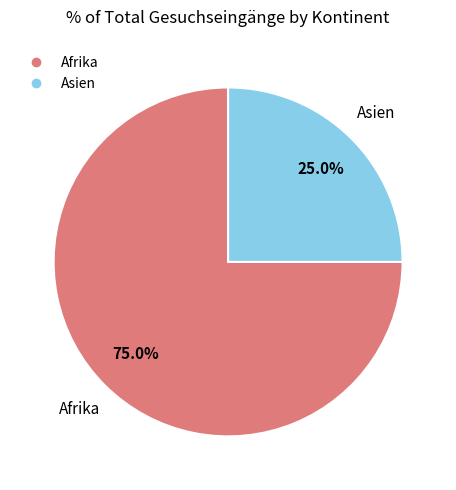

Which category has the biggest portion of the pie?

Afrika